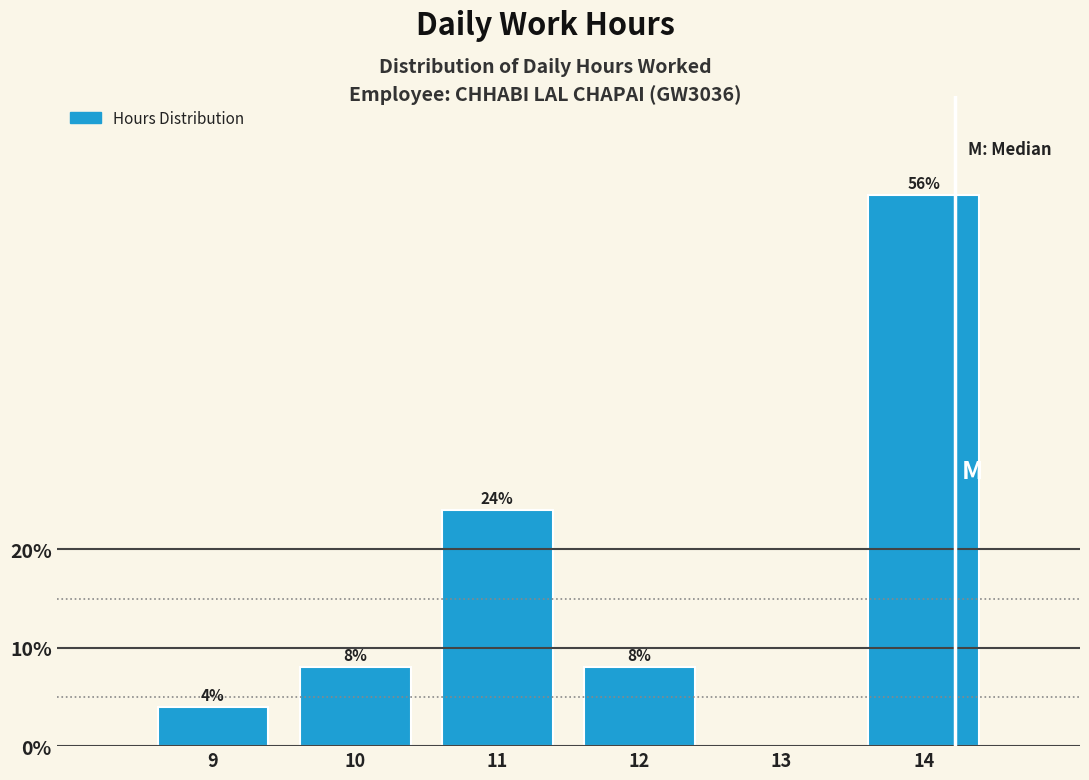

Reading left to right, extract all data points from this chart.

9=4.0	10=8.0	11=24.0	12=8.0	13=0.0	14=56.0